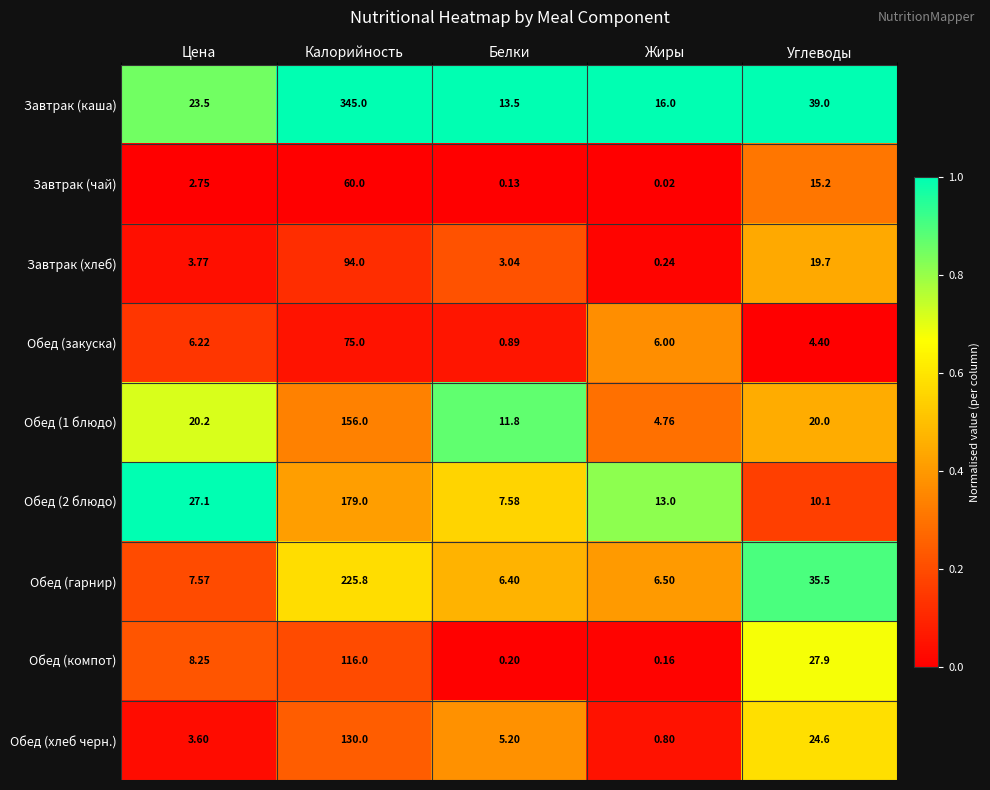

Rank the categories by Обед (1 блюдо) value from highest to lowest.

Калорийность, Цена, Углеводы, Белки, Жиры